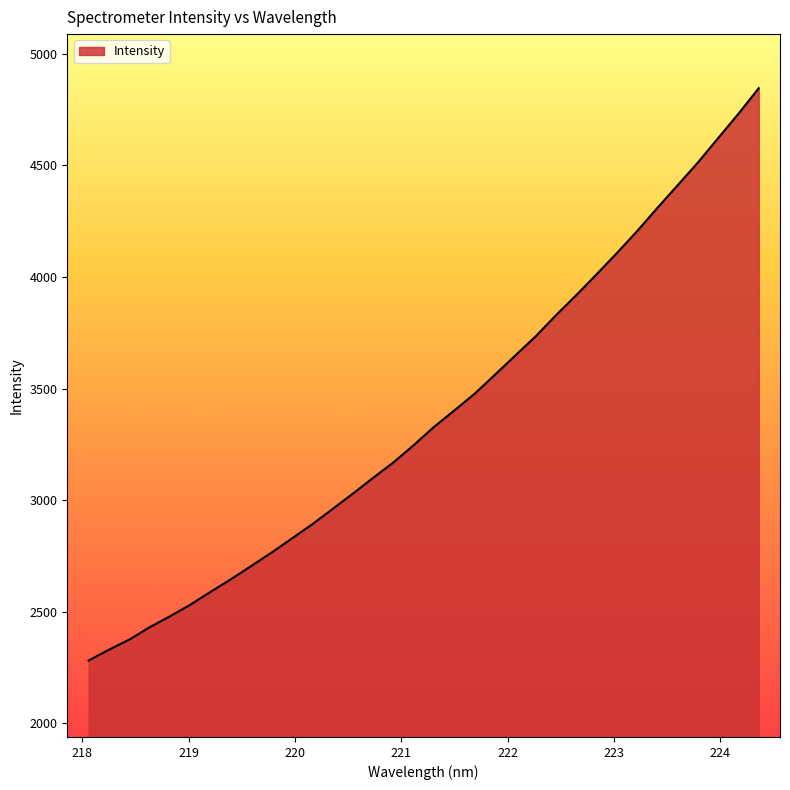

Does the chart have visible grid lines?

No